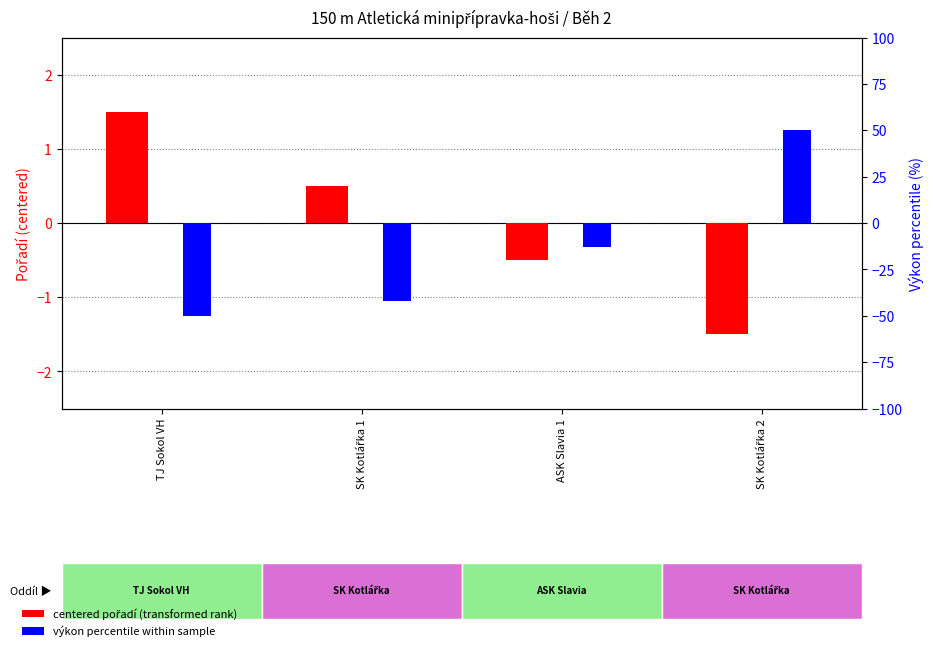

How many bars are there in each group?

2